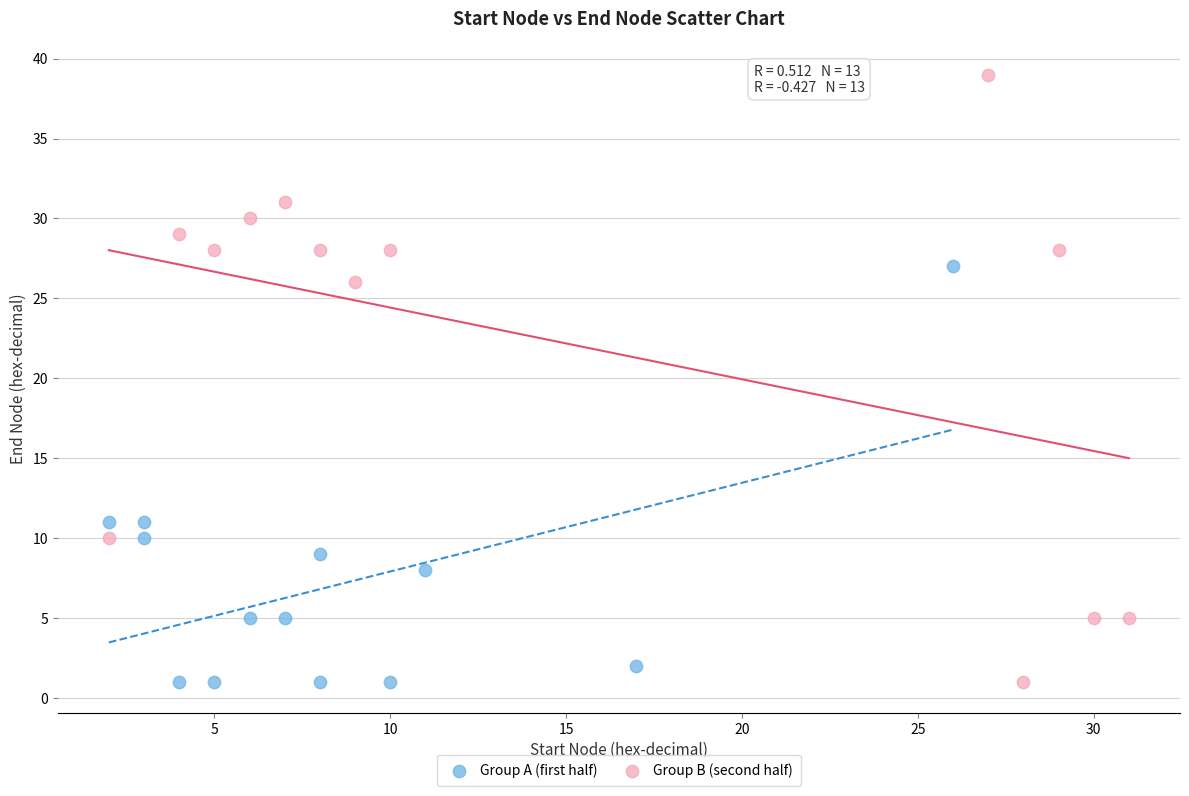

Which series has the largest Y range (max minus min)?

Group B (second half)